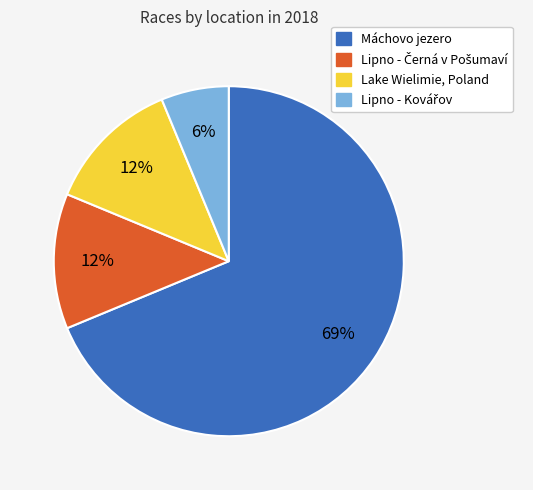

Is there a majority slice in this chart?

Yes